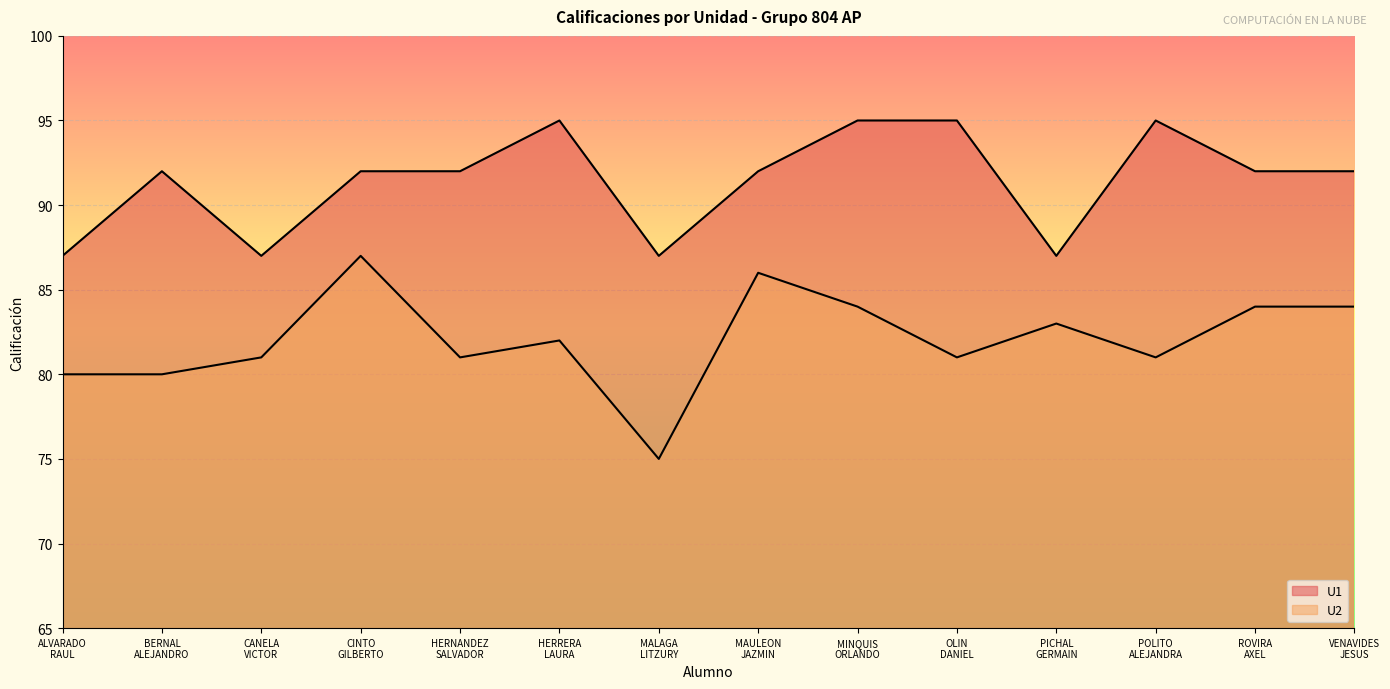

Reading left to right, what are all the values shown in this chart?

U1: 87	92	87	92	92	95	87	92	95	95	87	95	92	92
U2: 80	80	81	87	81	82	75	86	84	81	83	81	84	84